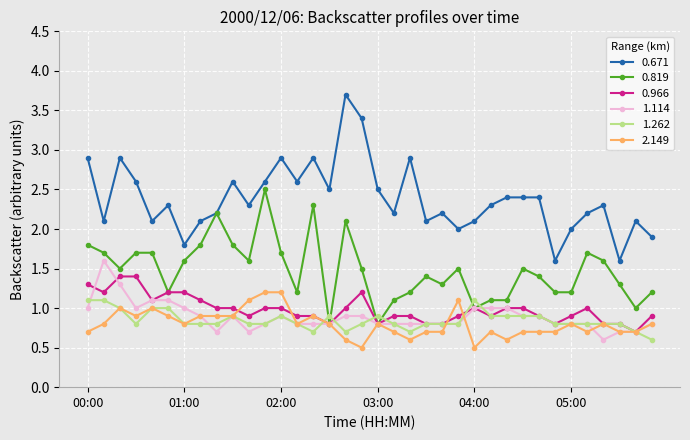

What is the maximum value shown in the chart?

3.7